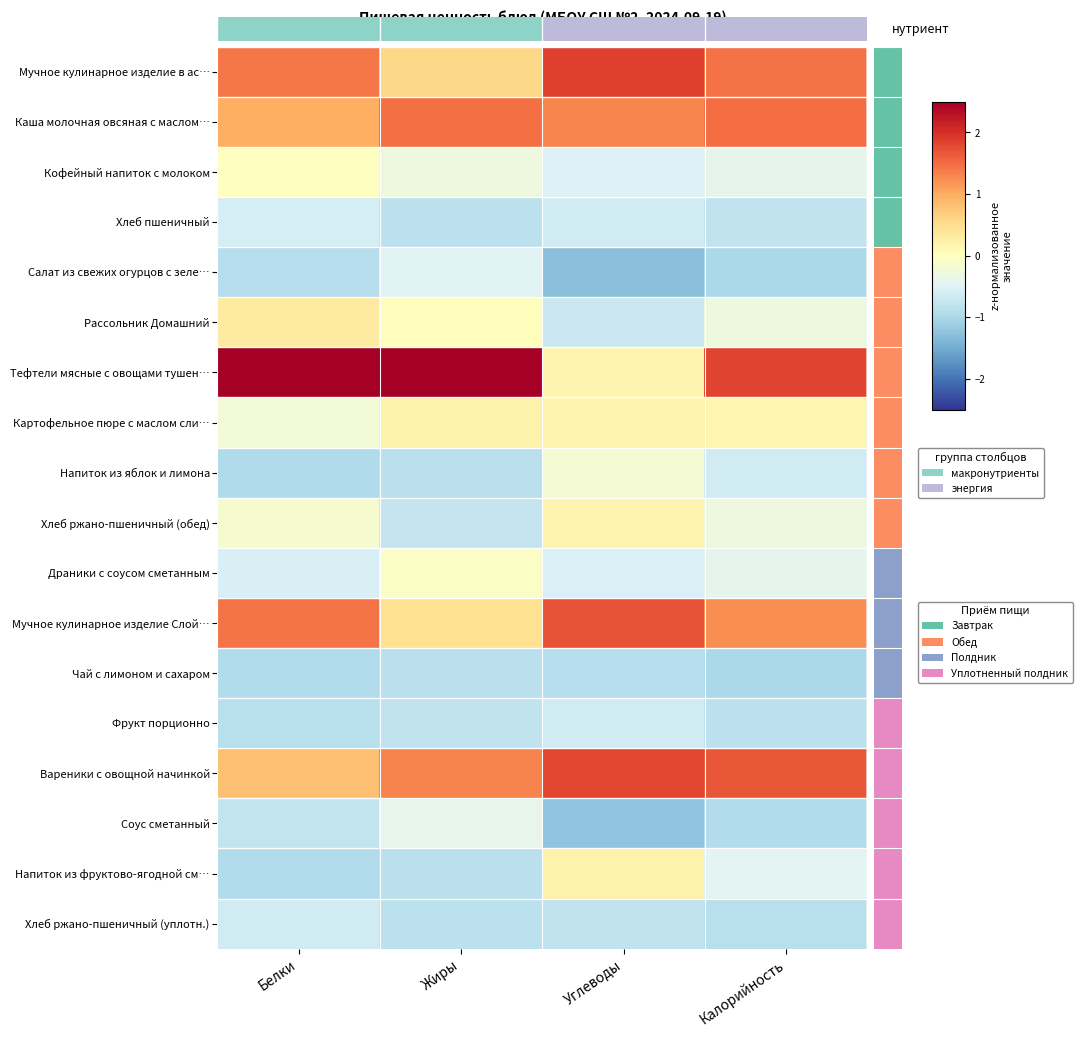

Rank the series by their maximum value, from lowest to highest.

Чай с лимоном и сахаром, Хлеб ржано-пшеничный (уплотн.), Фрукт порционно, Хлеб пшеничный, Салат из свежих огурцов с зеле…, Соус сметанный, Напиток из яблок и лимона, Драники с соусом сметанным, Кофейный напиток с молоком, Хлеб ржано-пшеничный (обед), Картофельное пюре с маслом сли…, Напиток из фруктово-ягодной см…, Рассольник Домашний, Каша молочная овсяная с маслом…, Мучное кулинарное изделие Слой…, Вареники с овощной начинкой, Мучное кулинарное изделие в ас…, Тефтели мясные с овощами тушен…